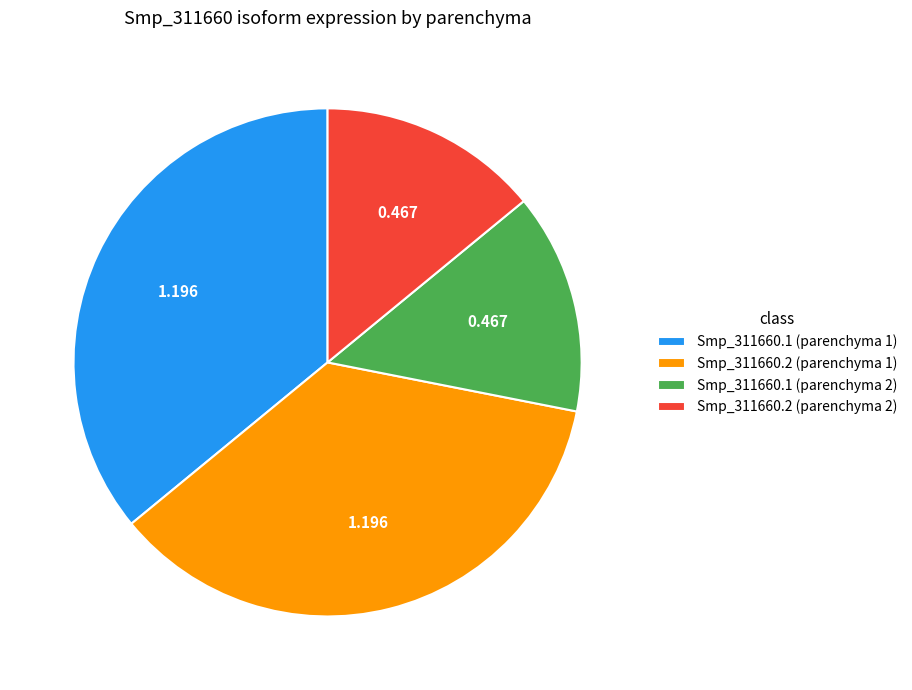

Is it true that Smp_311660.2 (parenchyma 1) is 36% of the pie?

True